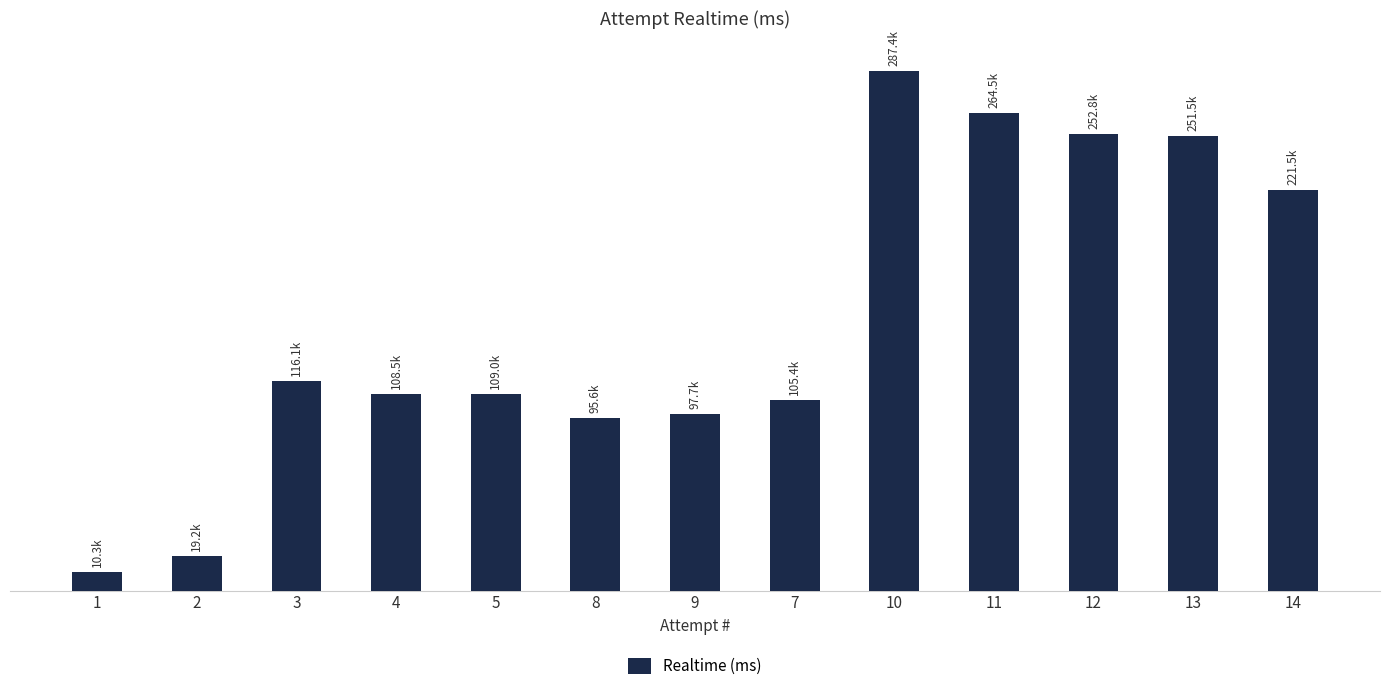

Reading right to left, extract all data points from this chart.

221459	251473	252806	264541	287367	105387	97744	95626	108998	108531	116084	19216	10342